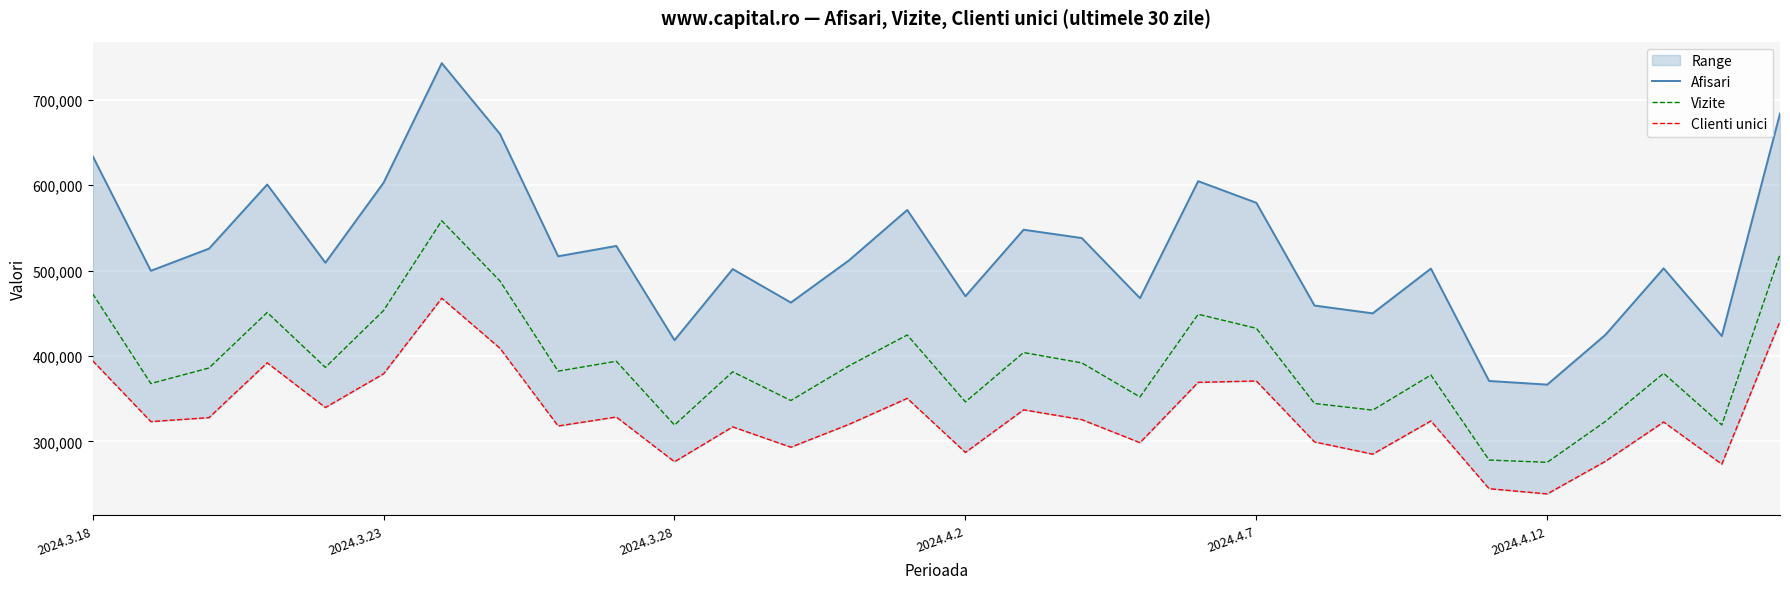

What is the average value of the Afisari series?

522511